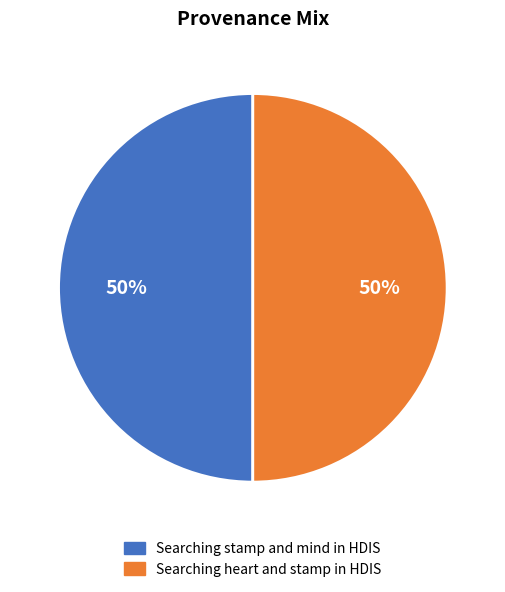

How many segments does this pie chart have?

2